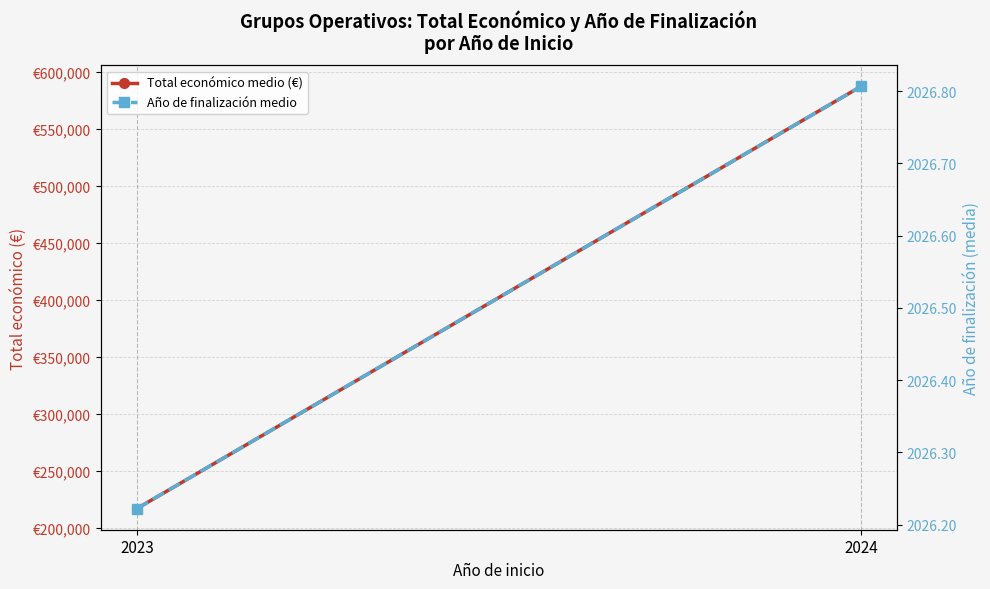

True or false: Año de finalización medio has a value of 538.9 at 2023.

False